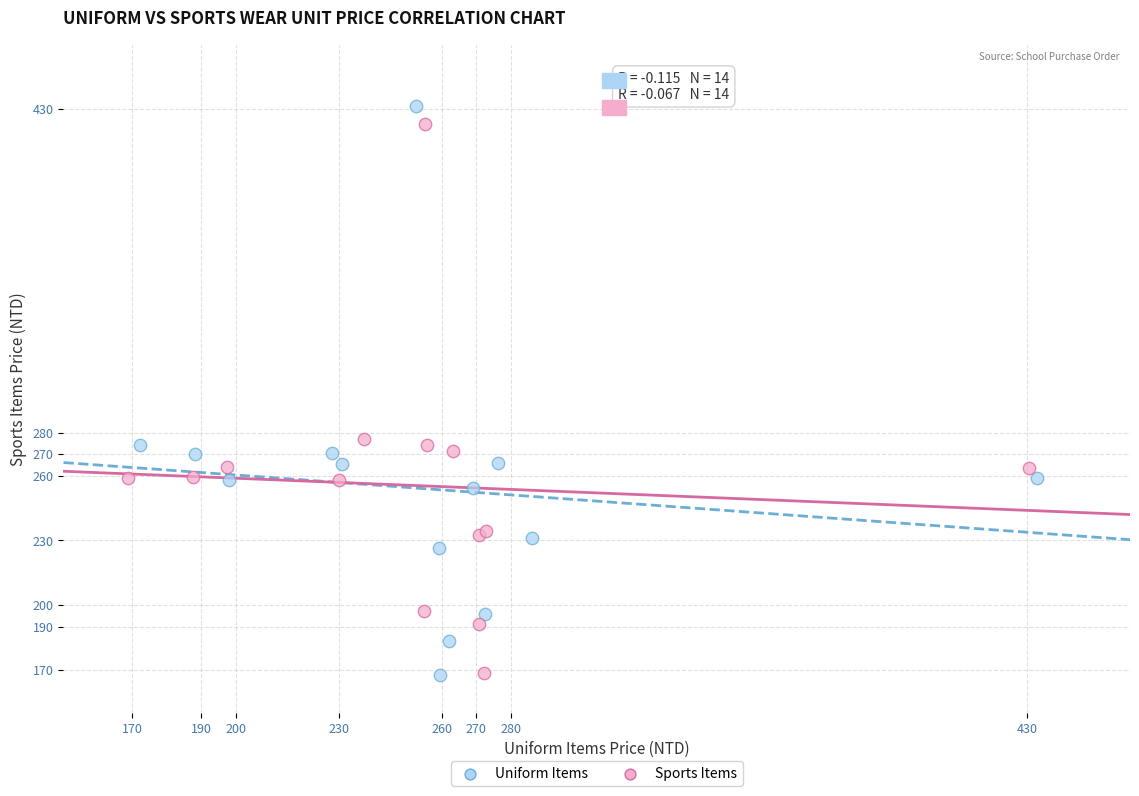

Which series reaches the maximum Y coordinate?

Uniform Items